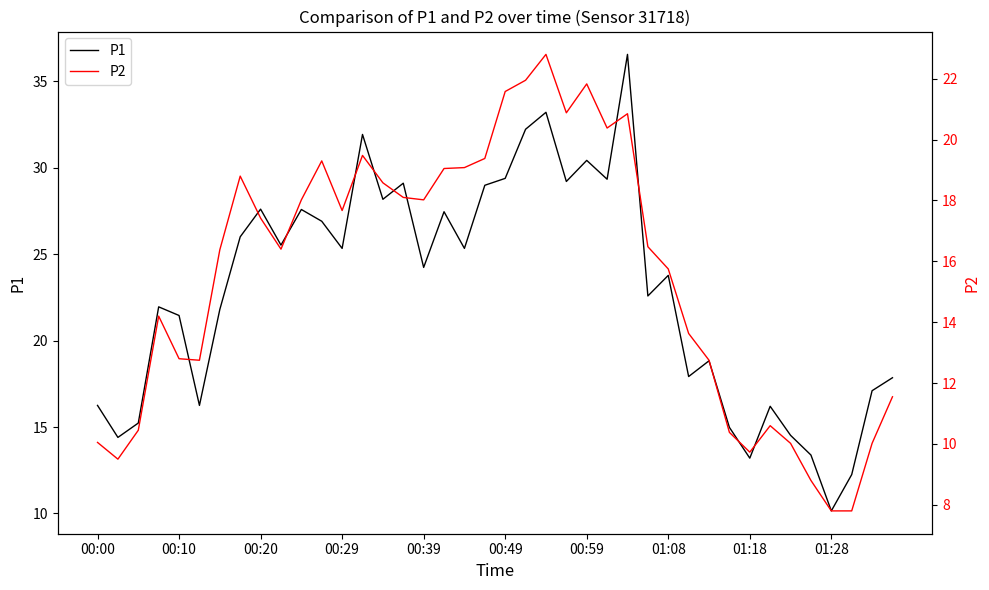

How many data points does each series have?

40